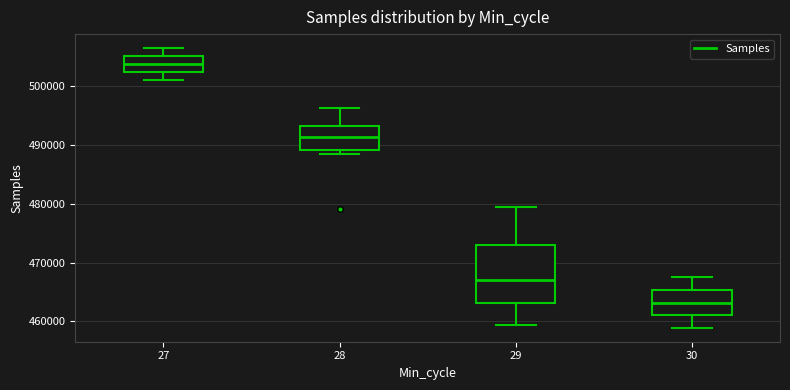

Where is the upper edge of the box at x = 30 on the y-axis? The values are not printed on the chart, so give them approximately, as read against the axis.

465000